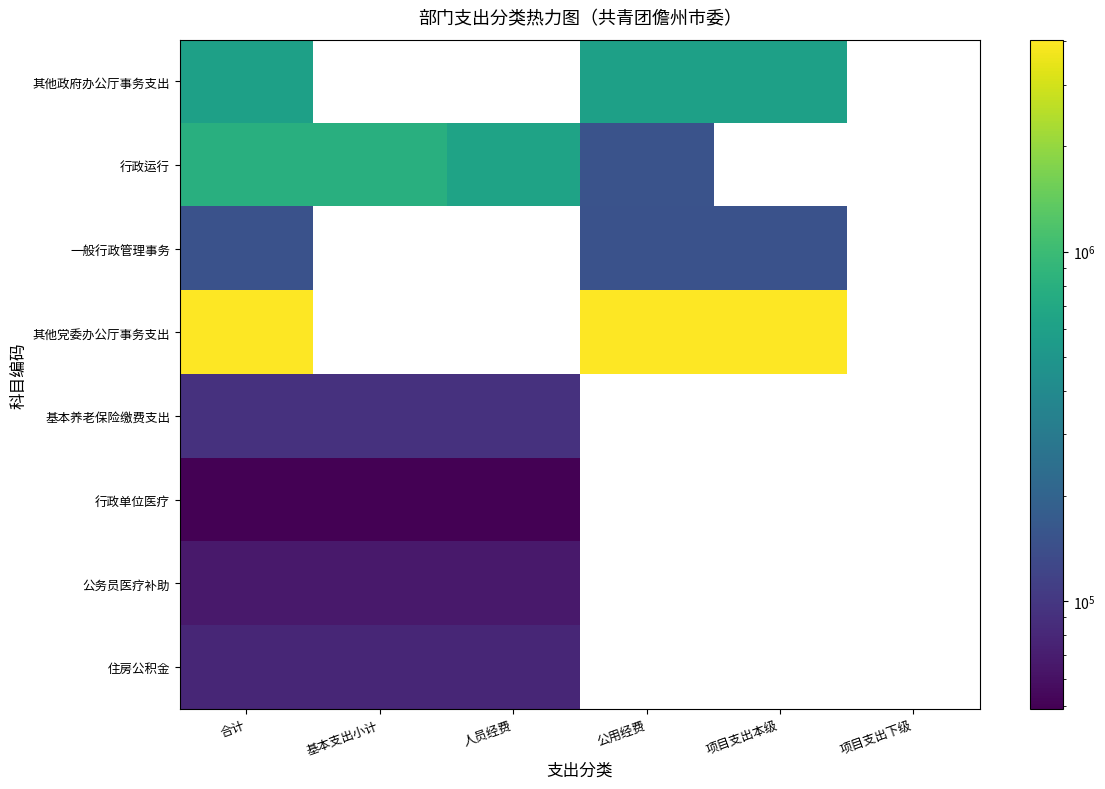

Which has a higher value, 项目支出本级 or 人员经费?

人员经费